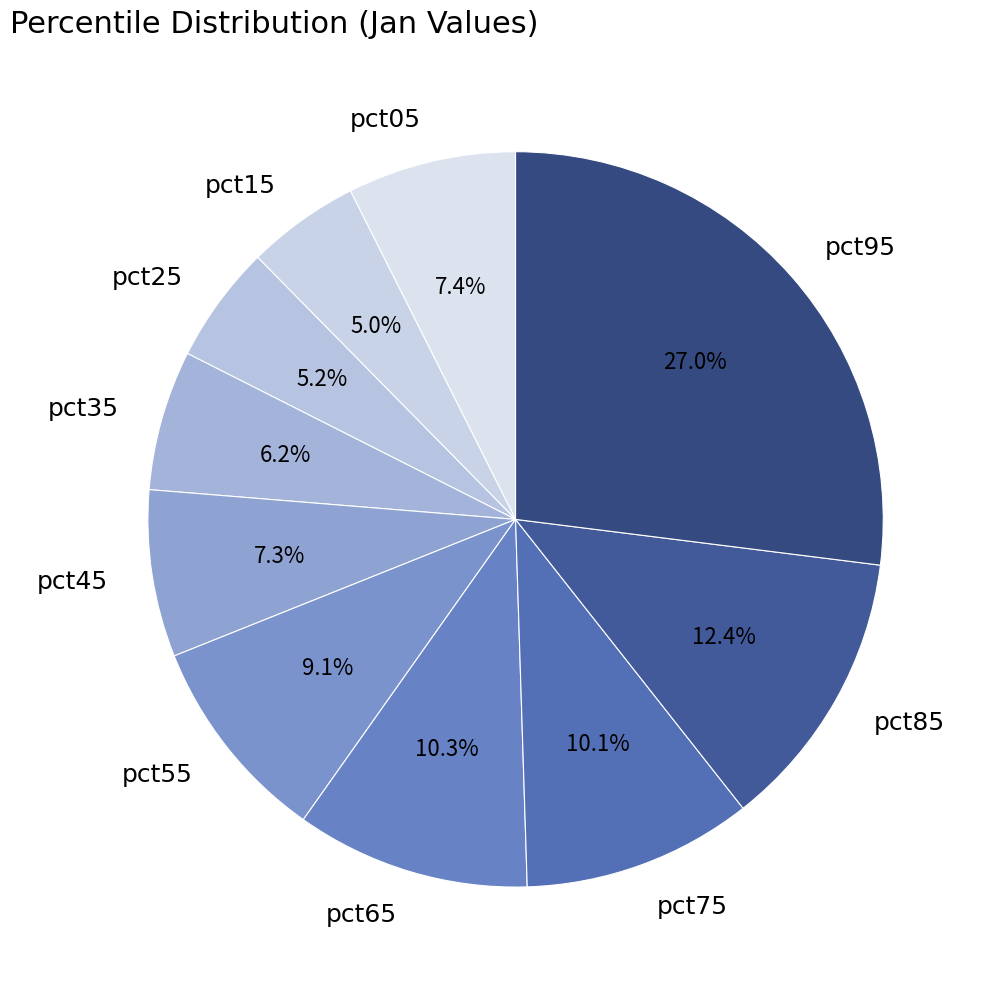

Count the number of slices in the pie.

10